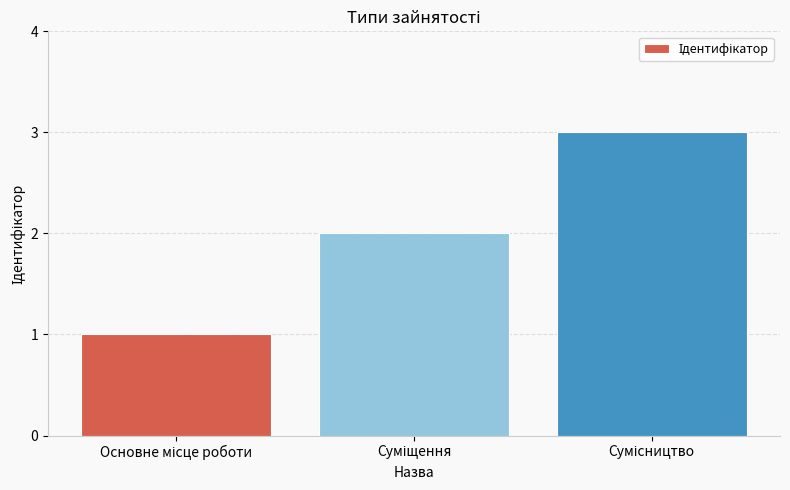

What is the sum of all values?

6